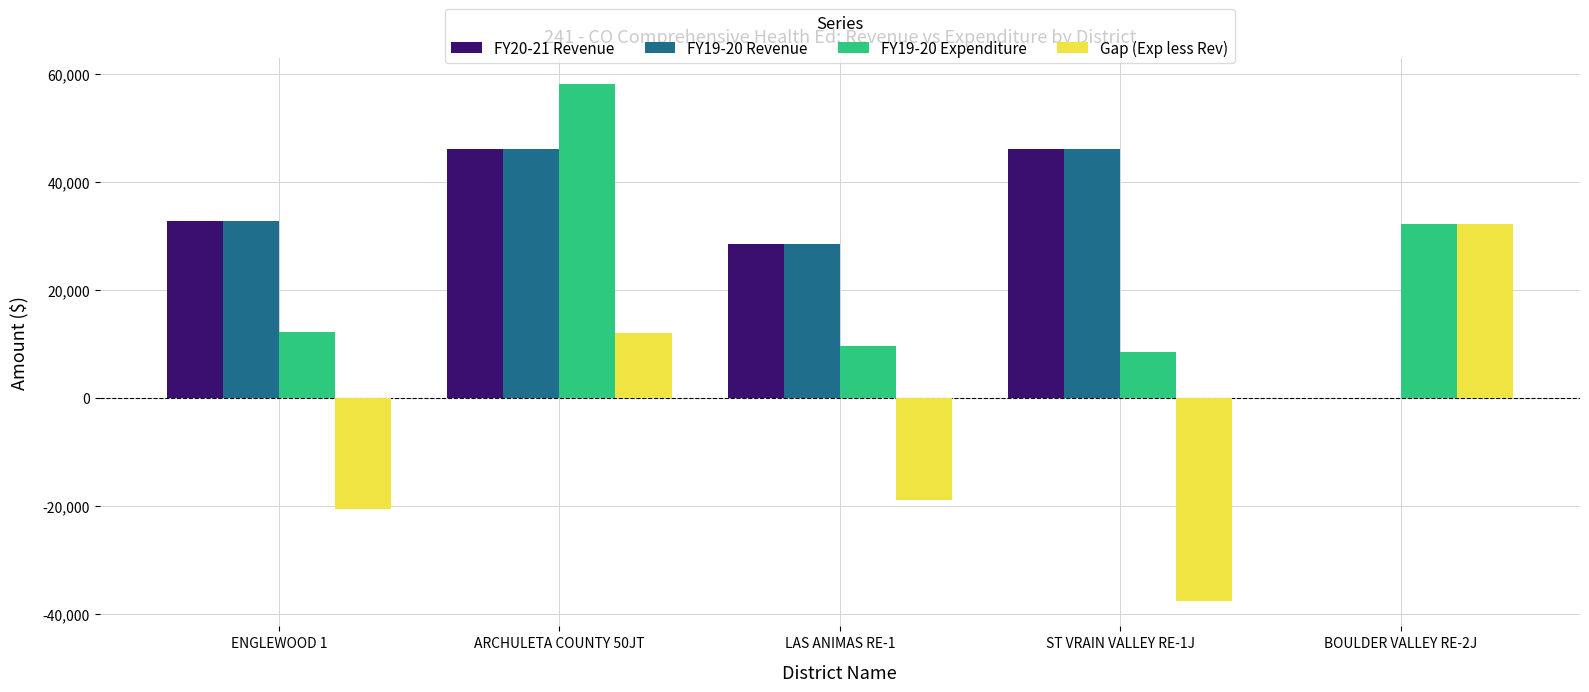

What is the greatest value displayed?

58048.6